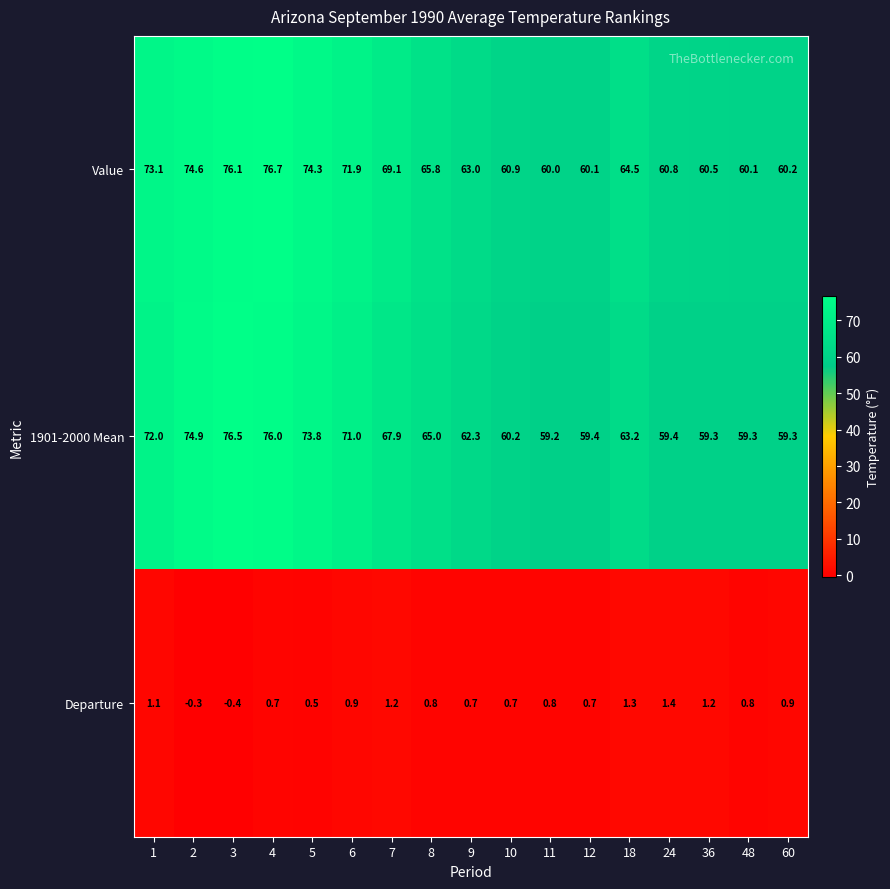

Which series has the widest spread of values?

1901-2000 Mean